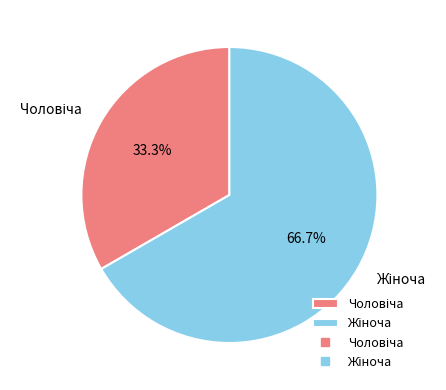

Does any single category account for the majority?

Yes